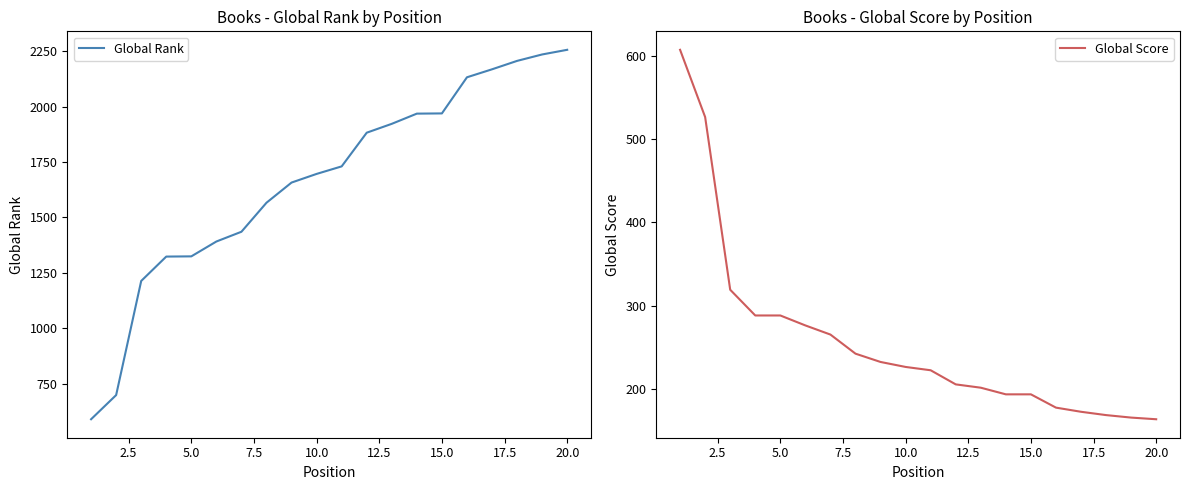

What is the lowest value of the Global Rank series?

589